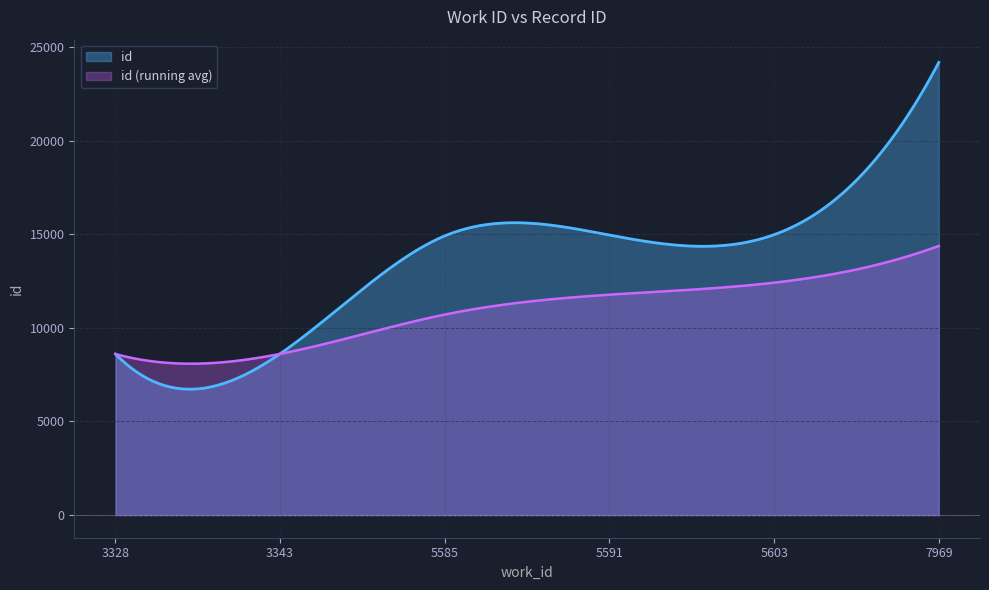

What is the average value?

14371